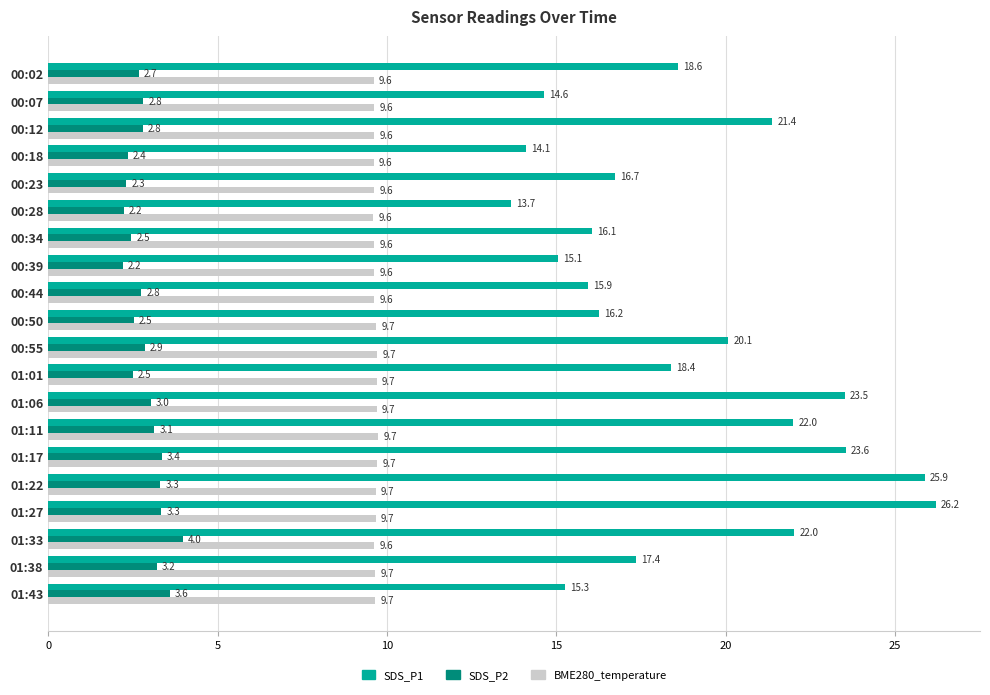

At how many categories does at least one series exceed 6?

20